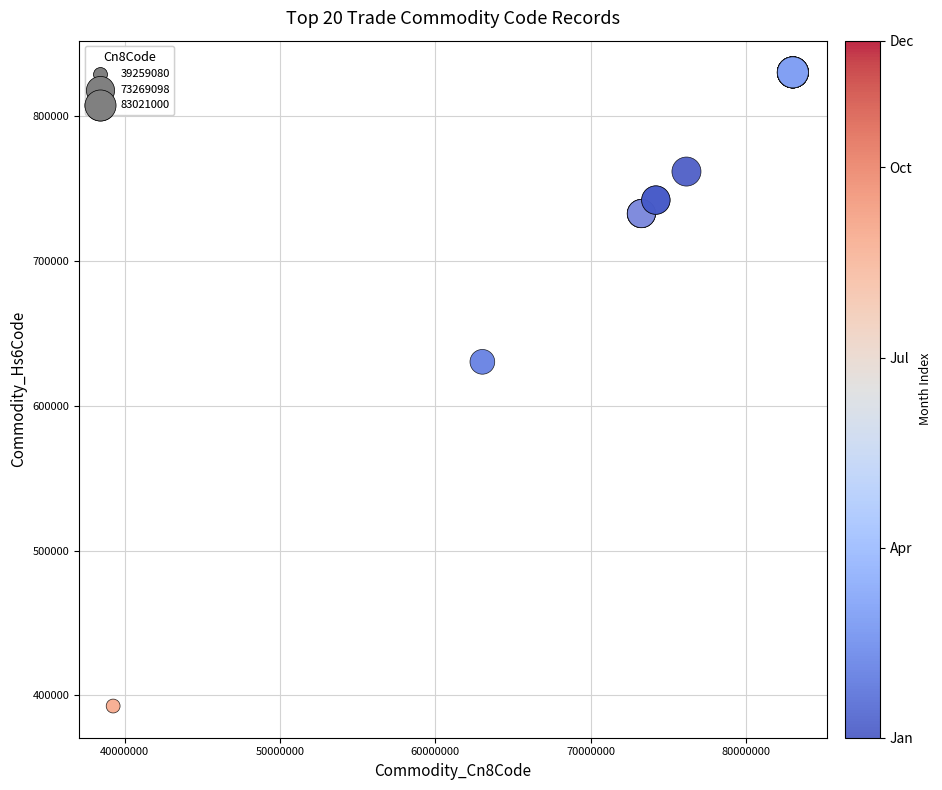

What Y value in the scatter plot is closest to 611400?

630299